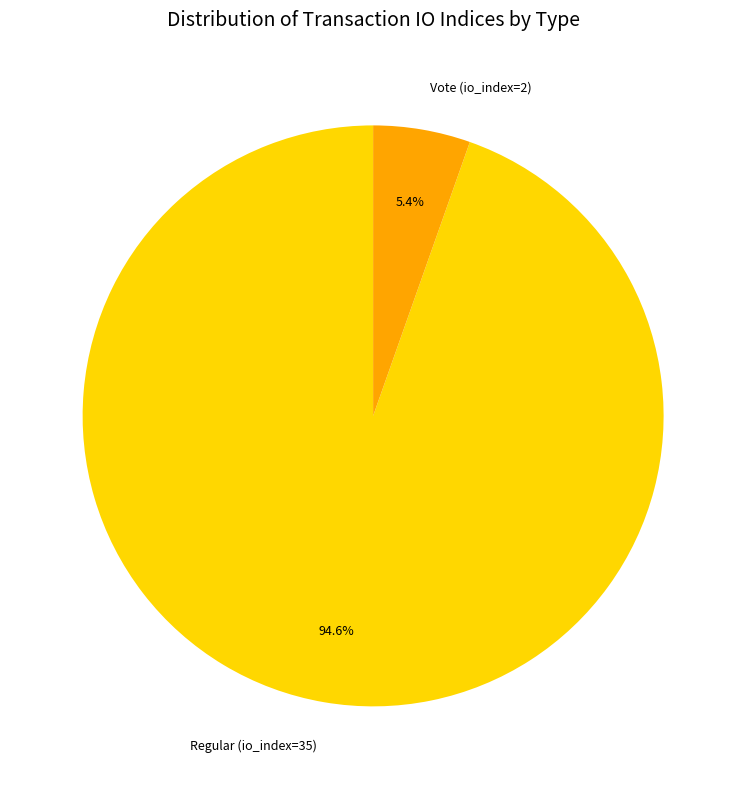

Which slice represents more than half of the pie?

Regular (io_index=35)